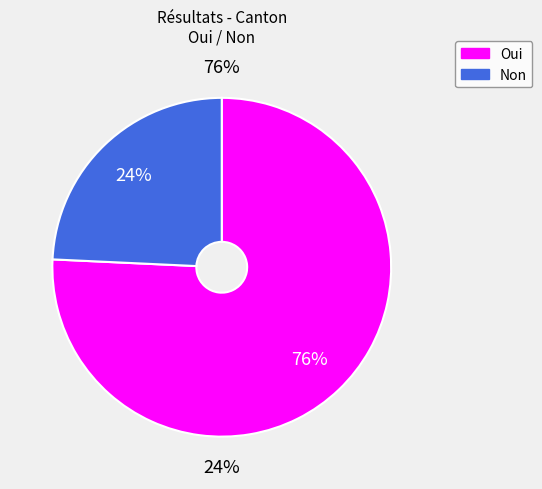

To the nearest percent, what is the difference between the Oui and Non slice percentages?

51%